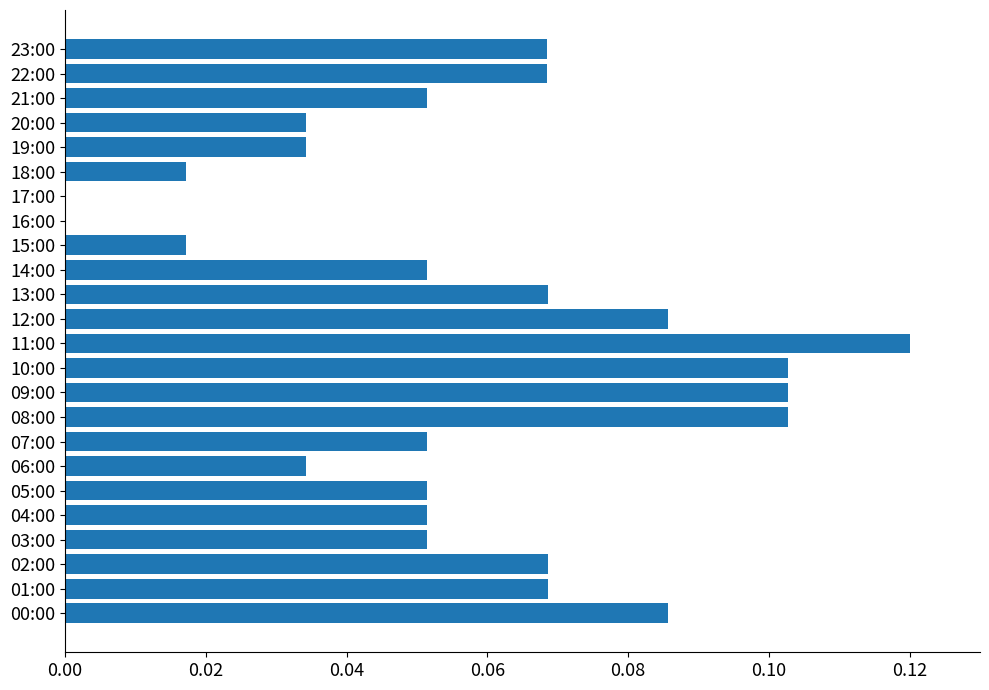

What is the sum of all values?

1.4